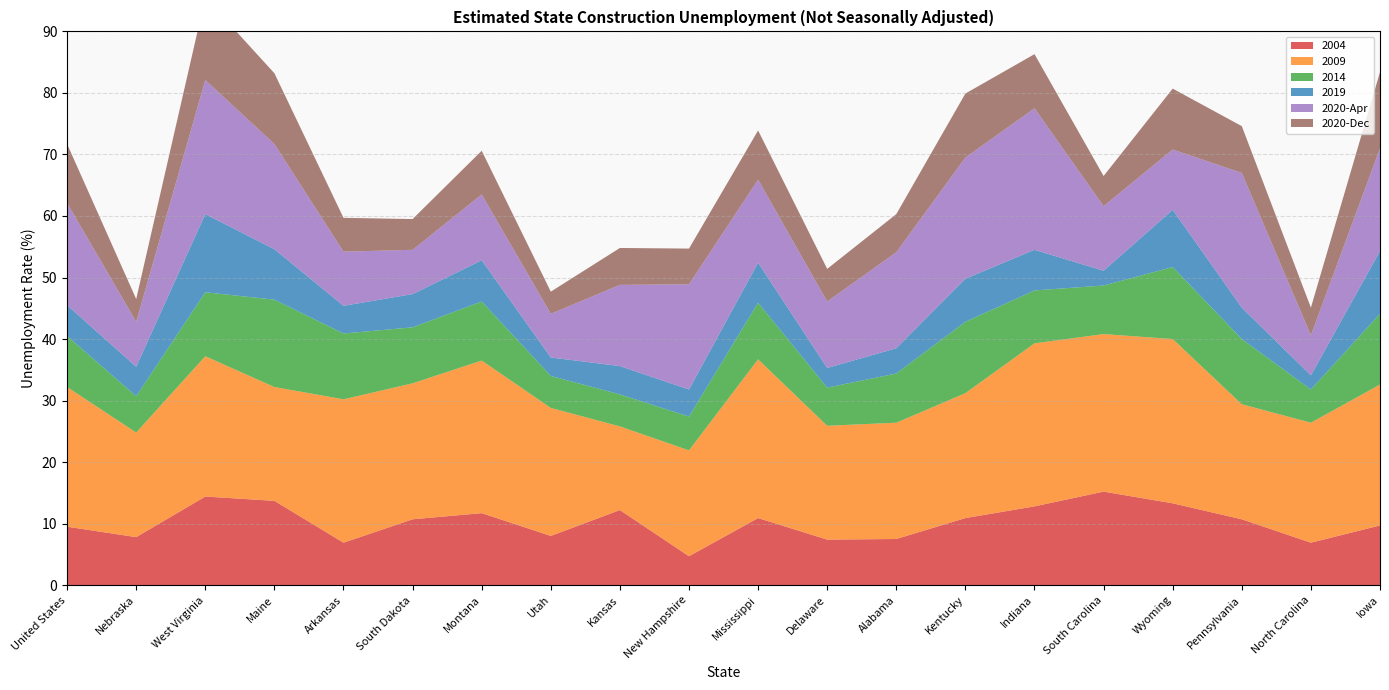

Reading left to right, list all the values displayed in this chart.

2004: 9.5	7.8	14.4	13.7	6.9	10.7	11.7	8.0	12.2	4.7	10.9	7.4	7.5	10.9	12.8	15.2	13.3	10.7	6.9	9.7
2009: 22.7	17.0	22.8	18.5	23.3	22.1	24.8	20.8	13.6	17.2	25.8	18.5	18.9	20.3	26.5	25.6	26.7	18.7	19.5	22.9
2014: 8.3	5.9	10.4	14.2	10.7	9.1	9.6	5.2	5.2	5.5	9.2	6.2	8.0	11.6	8.6	7.9	11.7	10.6	5.4	11.5
2019: 5.0	4.8	12.7	8.2	4.5	5.4	6.7	3.0	4.6	4.4	6.5	3.2	4.1	7.0	6.6	2.4	9.3	5.1	2.3	10.2
2020-Apr: 16.6	7.3	21.8	17.1	8.8	7.2	10.7	7.1	13.2	17.1	13.5	10.8	15.6	19.7	23.0	10.5	9.8	21.9	6.5	16.7
2020-Dec: 9.6	3.7	13.4	11.5	5.5	5.0	7.1	3.6	6.0	5.8	8.0	5.3	6.2	10.4	8.8	4.9	9.9	7.6	4.5	12.4